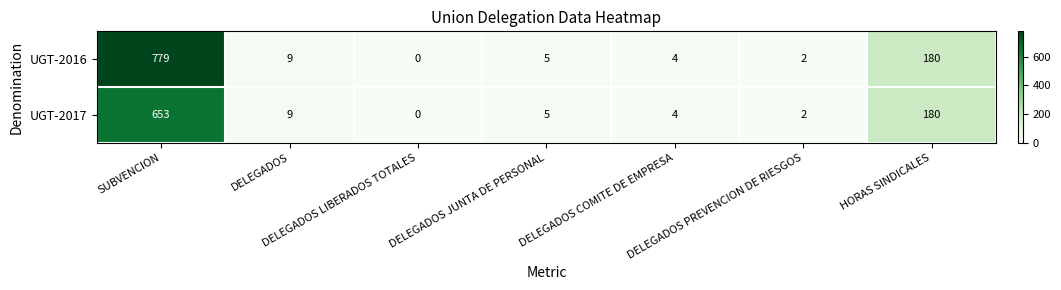

Which series has the largest total across all categories?

UGT-2016